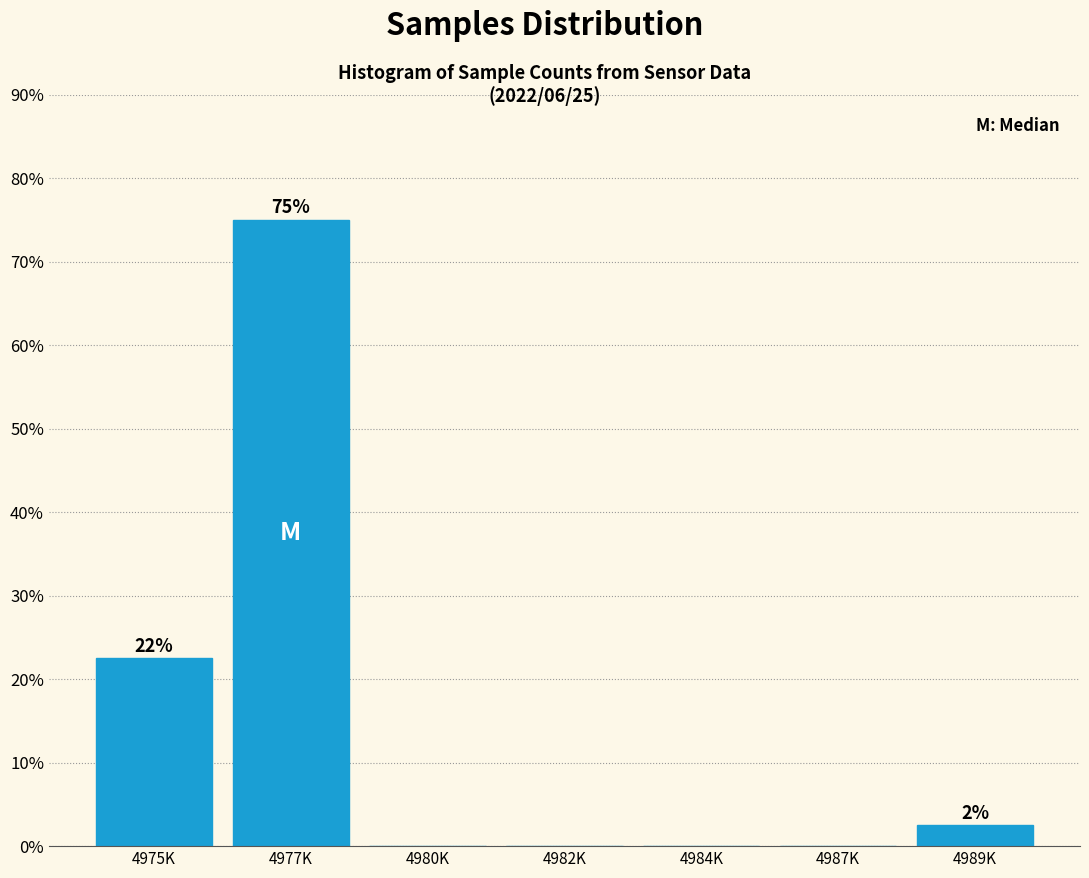

Reading right to left, list all the values displayed in this chart.

4989K=2.5	4987K=0.0	4984K=0.0	4982K=0.0	4980K=0.0	4977K=75.0	4975K=22.5